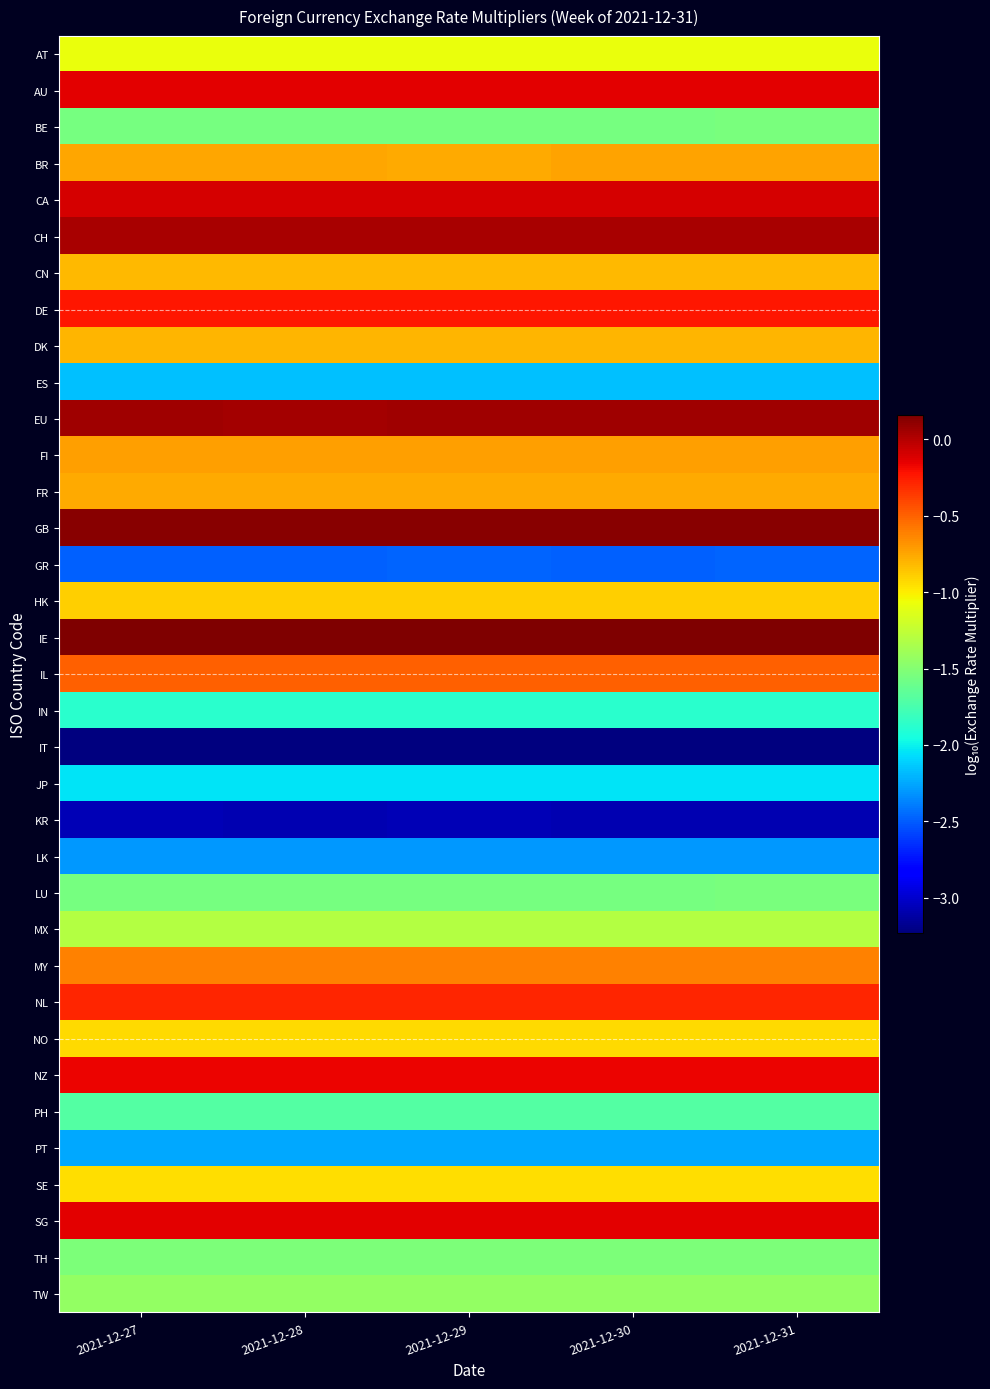

At which category is the sum across all series the highest?

2021-12-31